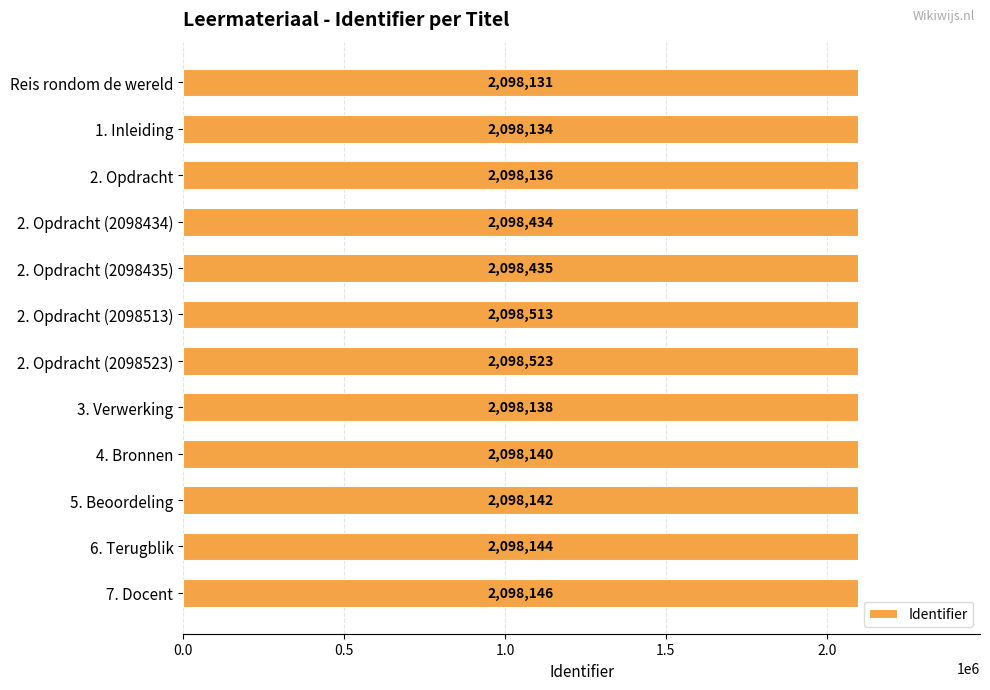

Reading top to bottom, what are all the values shown in this chart?

Reis rondom de wereld=2098131	1. Inleiding=2098134	2. Opdracht=2098136	2. Opdracht (2098434)=2098434	2. Opdracht (2098435)=2098435	2. Opdracht (2098513)=2098513	2. Opdracht (2098523)=2098523	3. Verwerking=2098138	4. Bronnen=2098140	5. Beoordeling=2098142	6. Terugblik=2098144	7. Docent=2098146